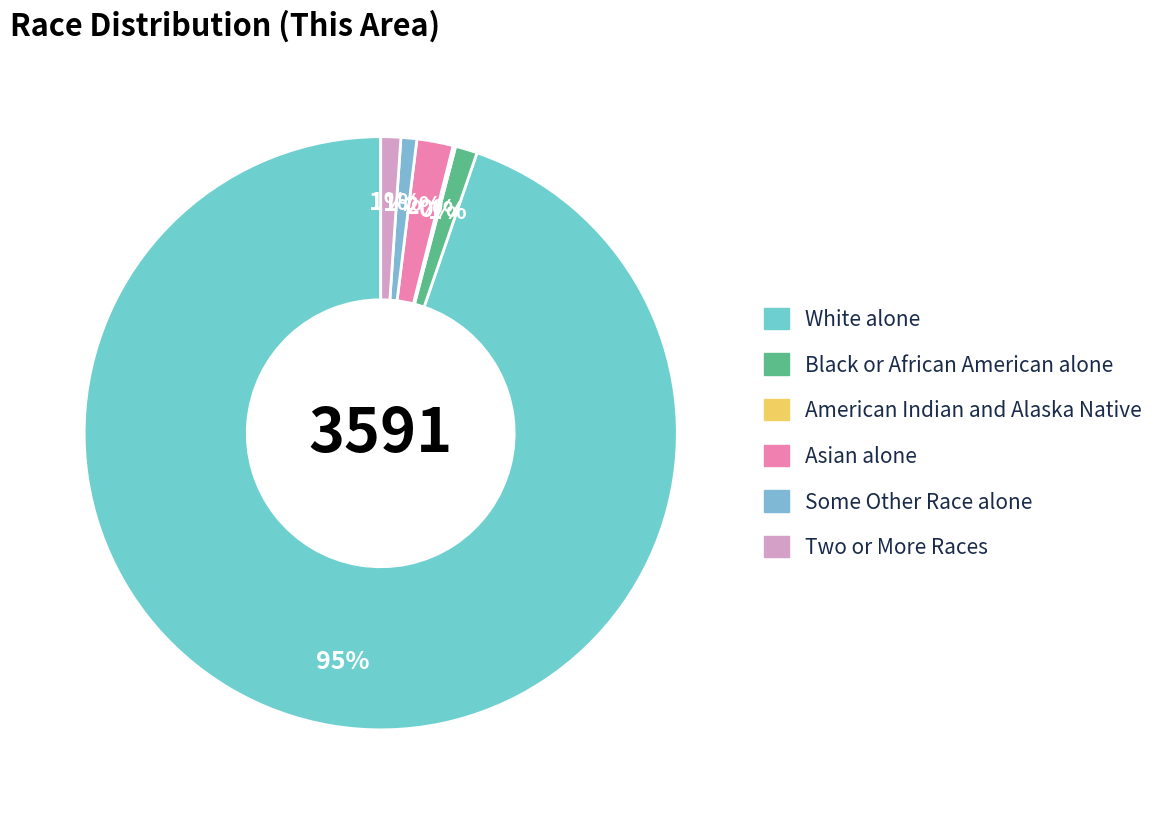

How many segments does this pie chart have?

6